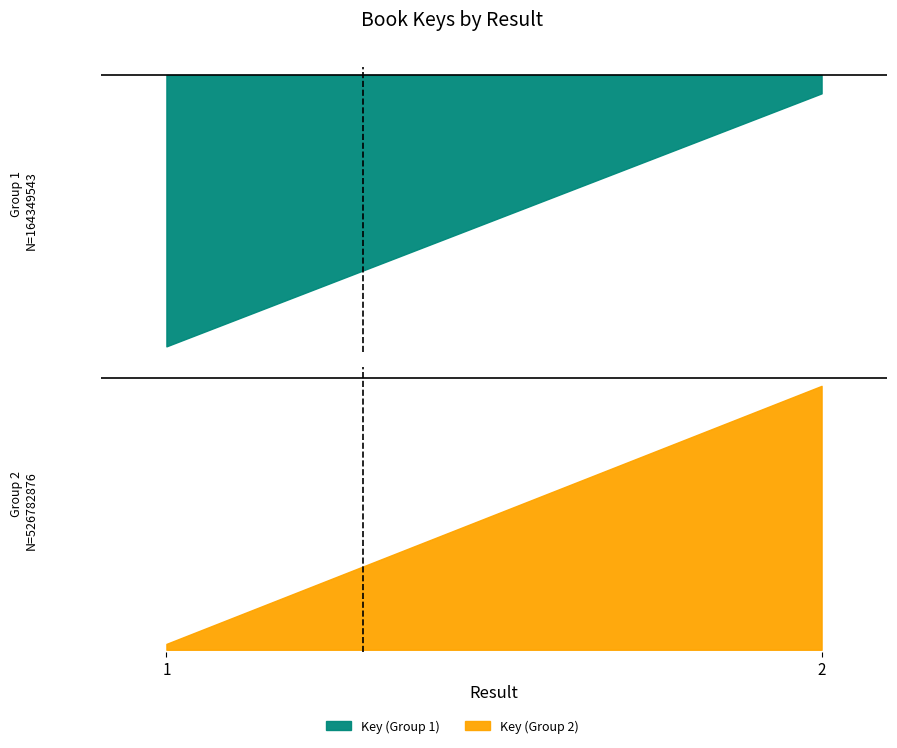

List the labels in order of value, smallest first.

1, 2